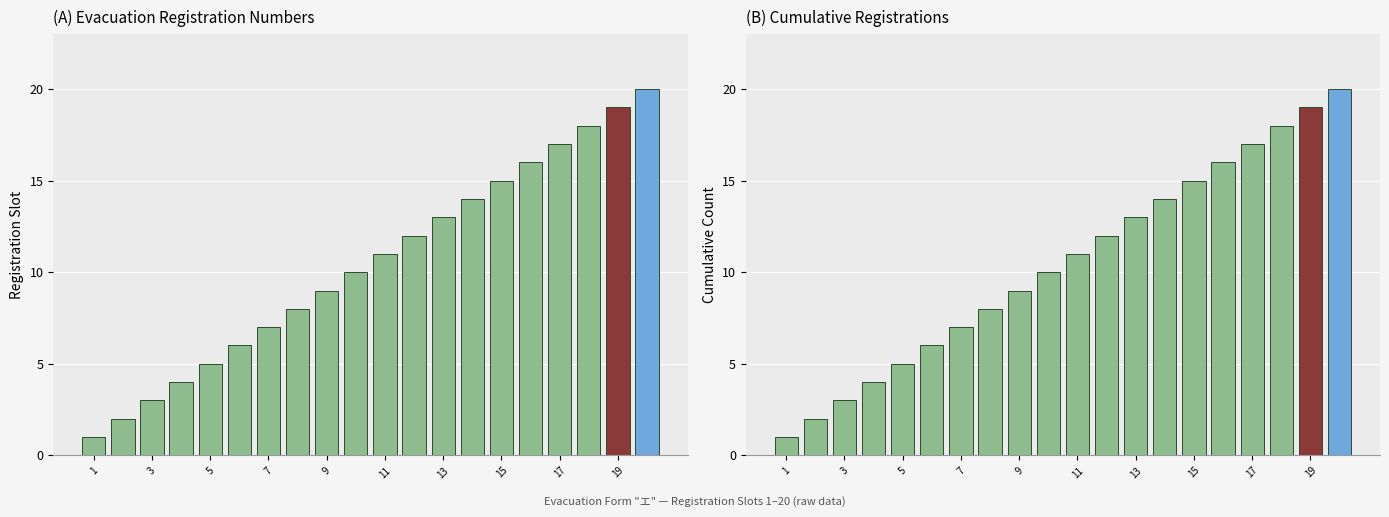

Is the value of Cumulative Count at 19 greater than the value of Registration NO at 13?

Yes